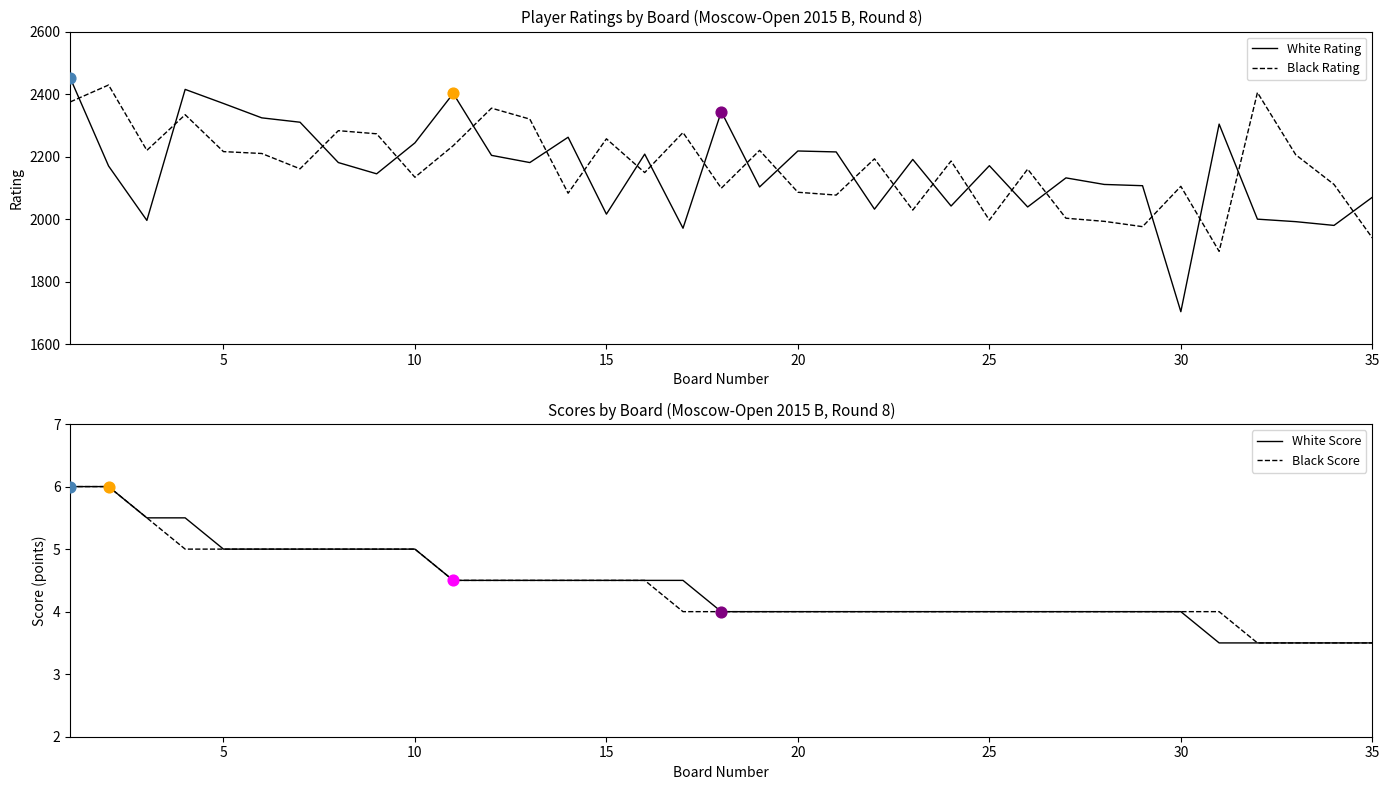

How many intersections are there between Black Rating and White Rating?

22